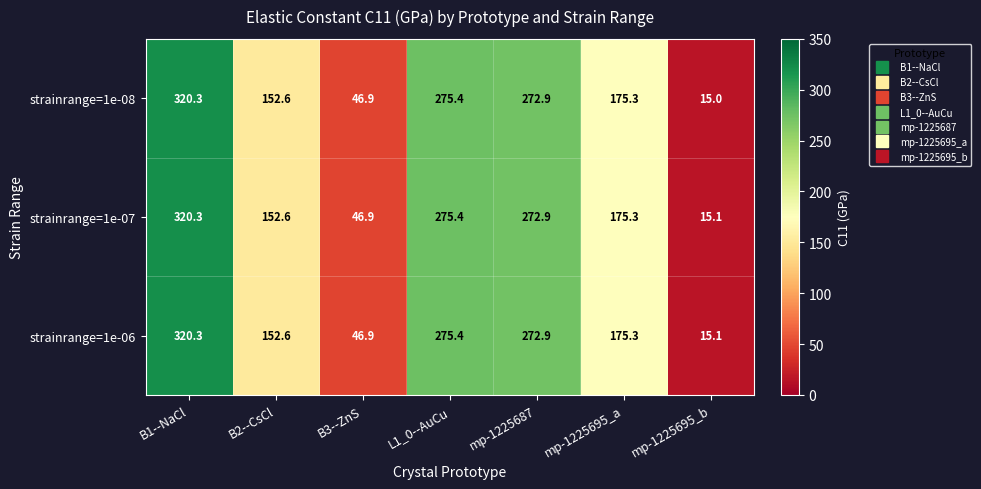

At which label is strainrange=1e-06 closest to 167?

mp-1225695_a